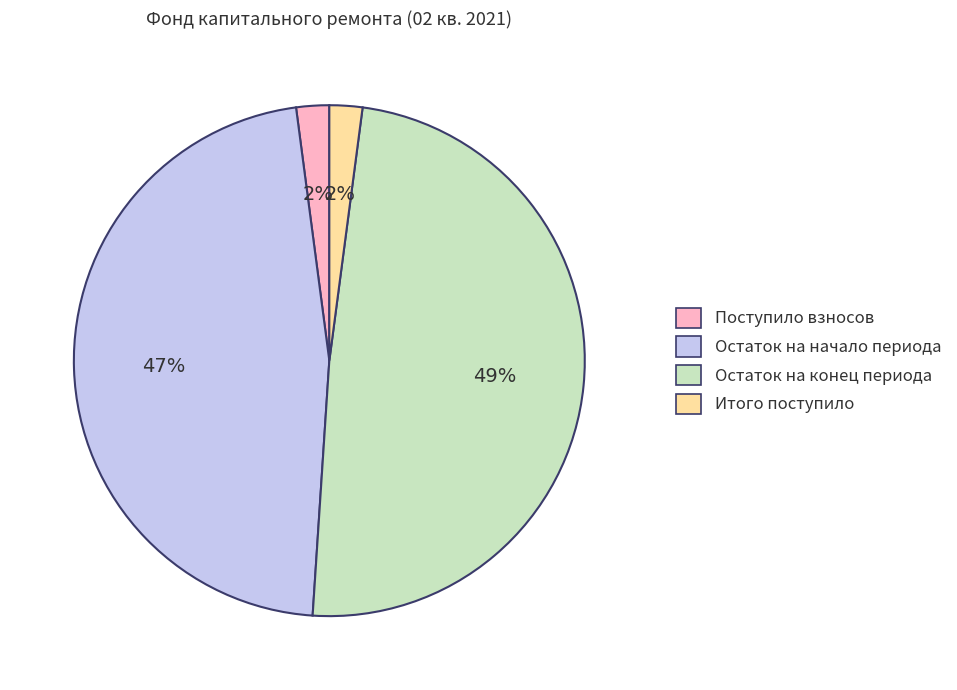

To the nearest percent, what percentage of the pie is Остаток на конец периода?

49%